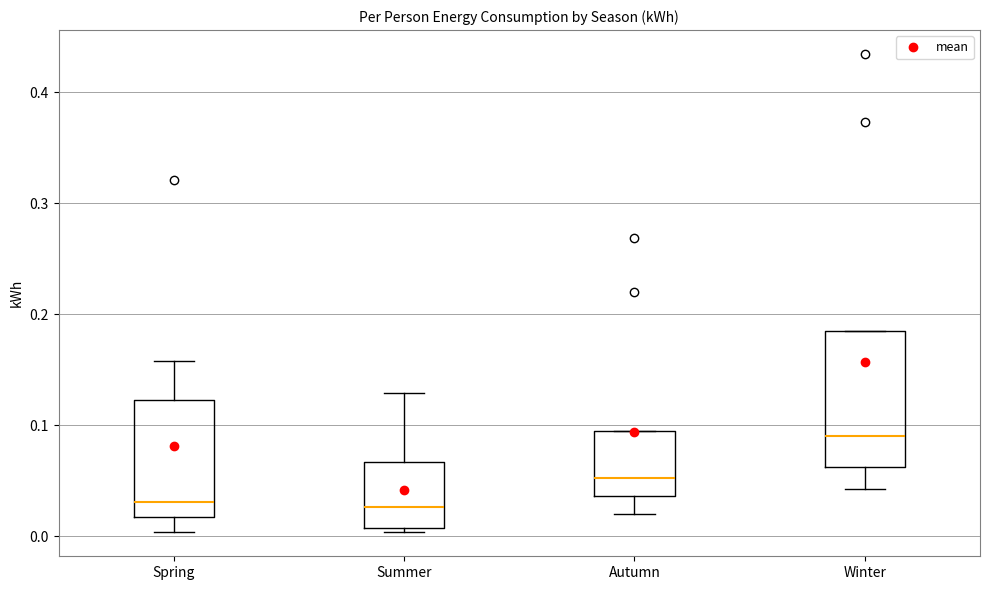

Which box is the tallest, from its lower edge to its upper edge?

Winter